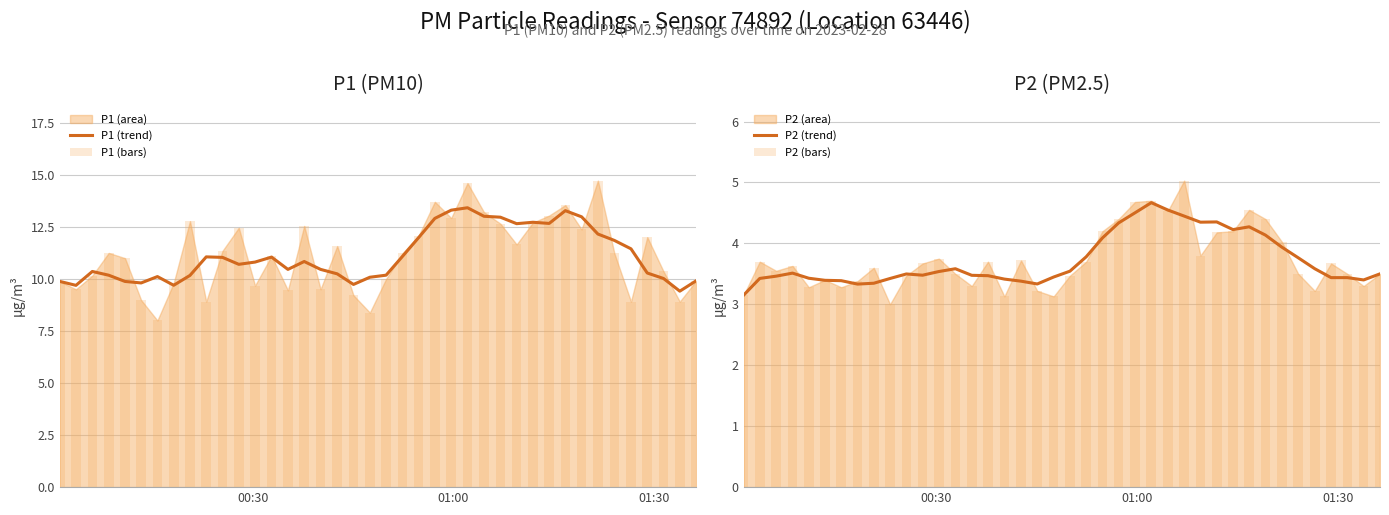

How many bars are there in total?

160